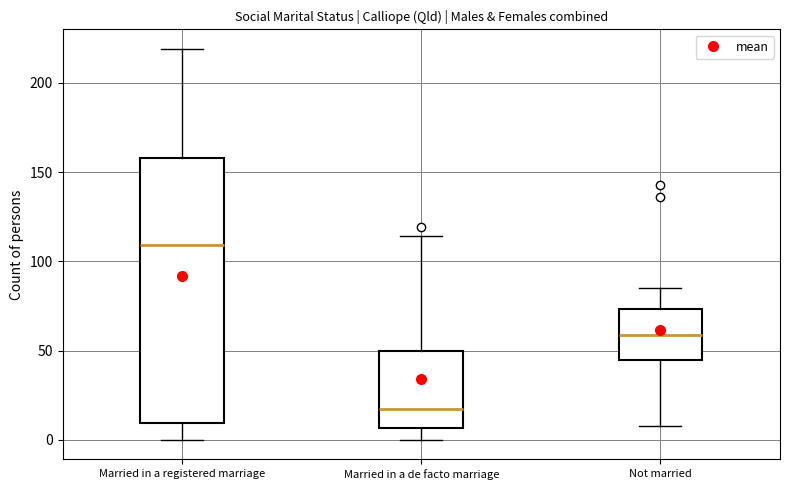

Reading left to right, read every box against the y-axis: the position of its median line, the range the box covers, and the ends of its whiskers. The values are not printed on the chart, so give them approximately, as read against the axis.

Married in a registered marriage: median 110, box 10 to 160, whiskers 0 to 220
Married in a de facto marriage: median 15, box 5 to 50, whiskers 0 to 115
Not married: median 60, box 45 to 75, whiskers 10 to 85